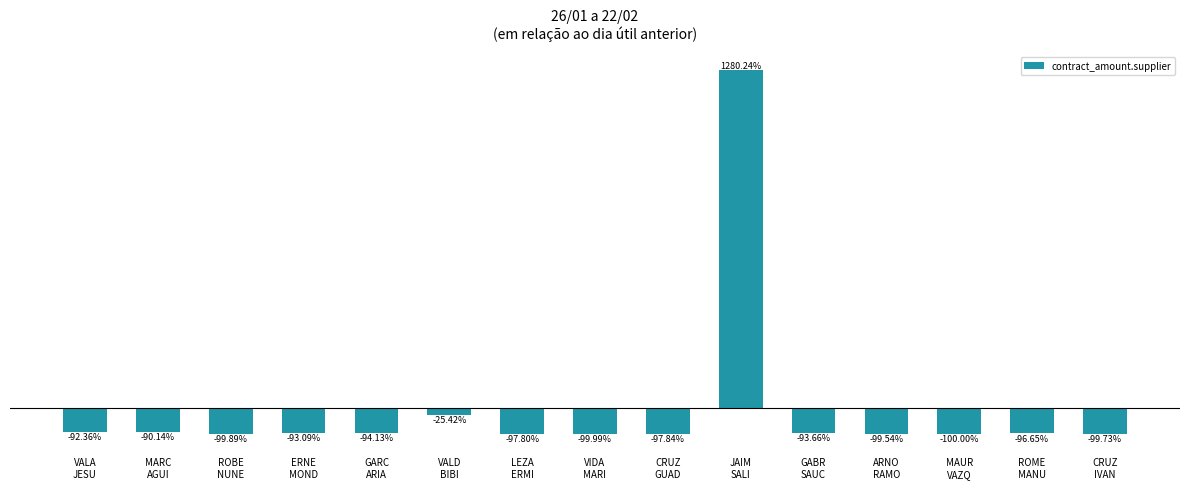

Does the chart contain any negative values?

Yes